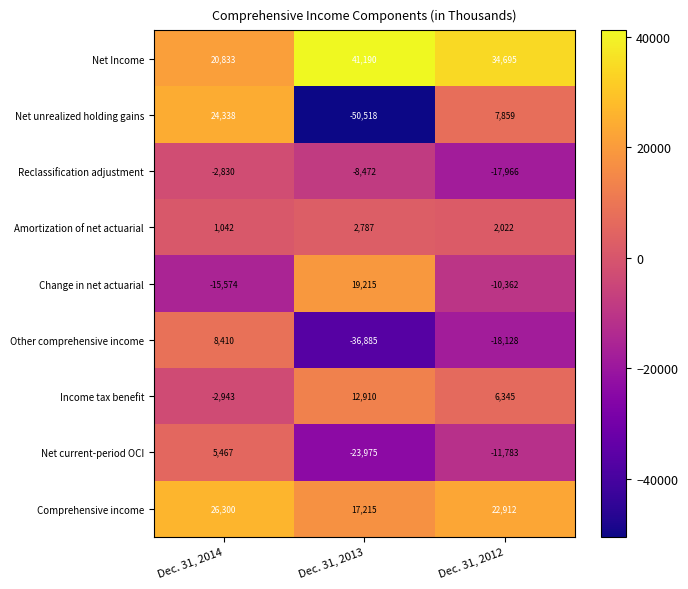

The value of Amortization of net actuarial at Dec. 31, 2014 is 1042. True or false?

True